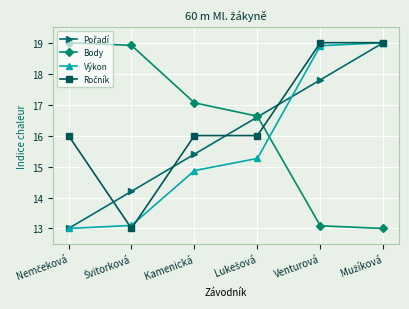

What position from the right is Venturová?

2